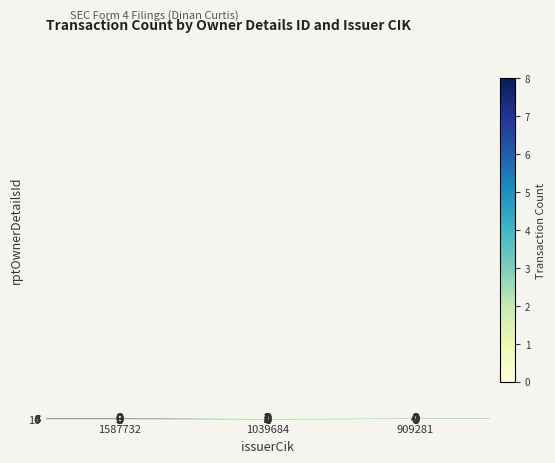

How many positive values does the 7 series have?

1